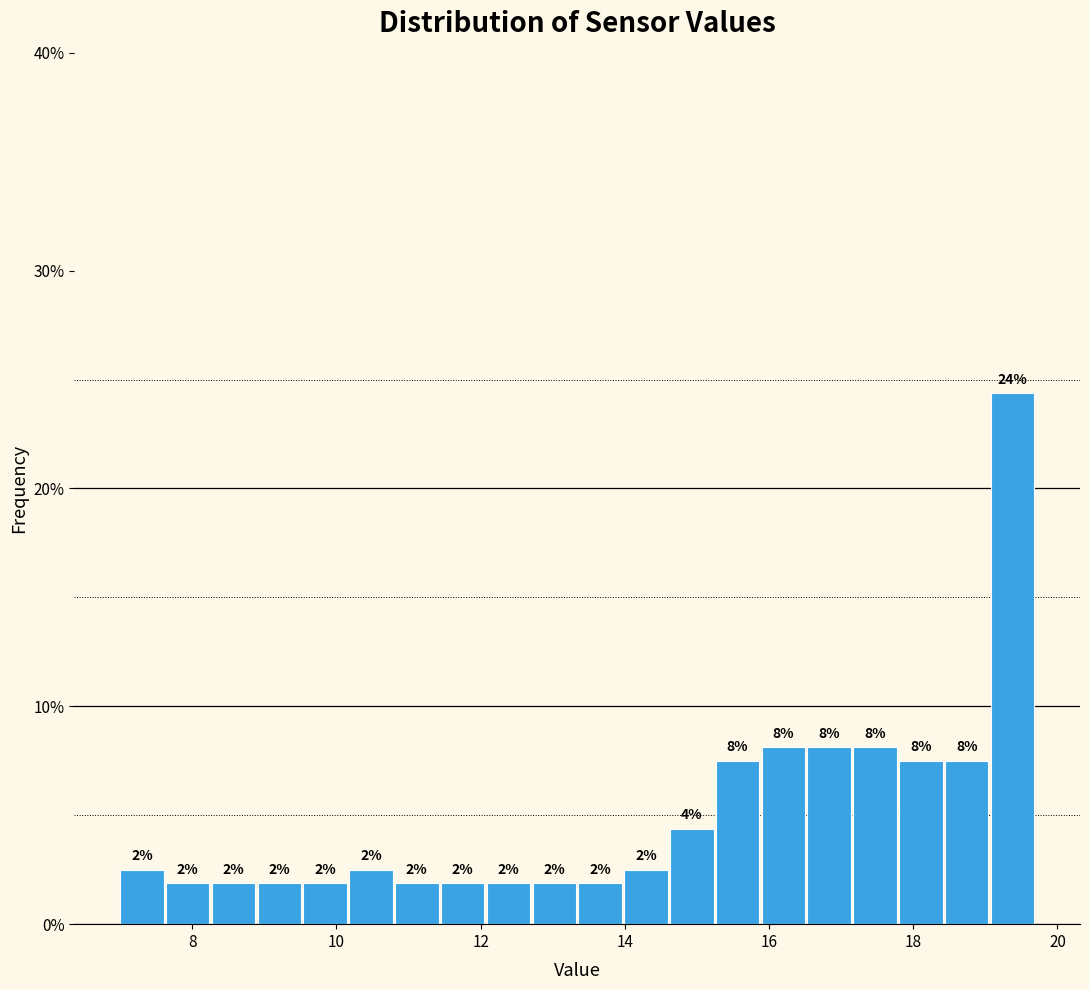

Read against the x-axis, roughly where is the centre of the tallest bar?

19.4